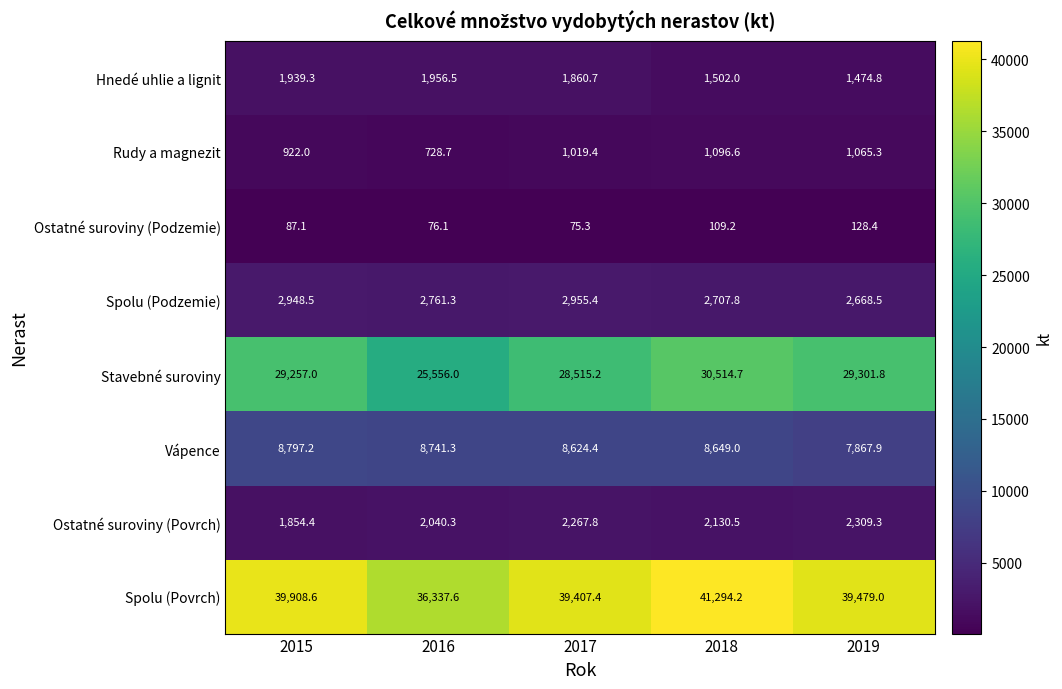

Which series has the largest range (max minus min)?

Stavebné suroviny